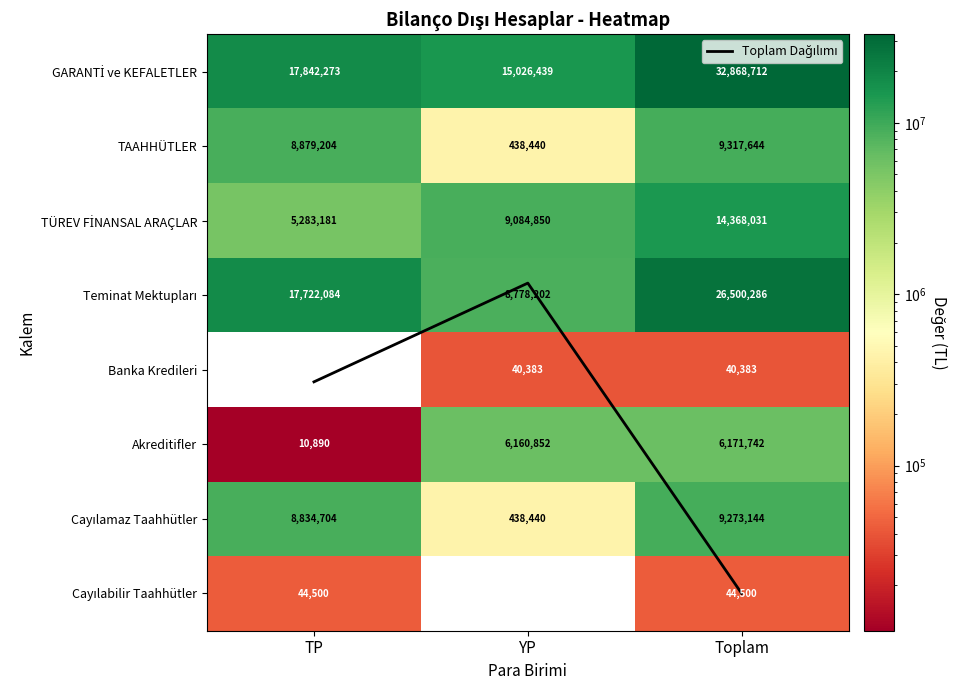

What is the highest value of the Cayılamaz Taahhütler series?

9273144.0